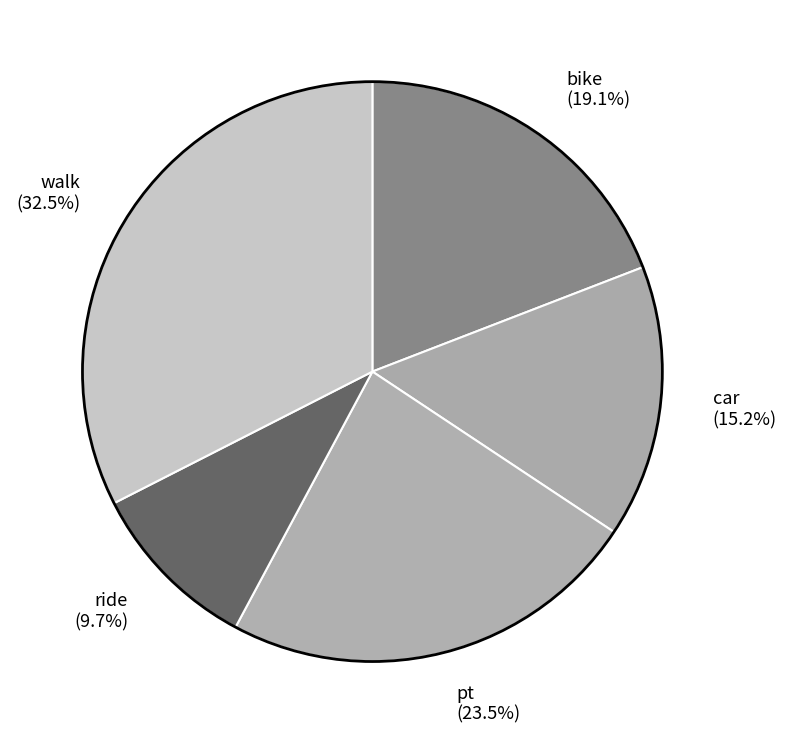

Combined, what portion of the pie is walk and ride?

42.2%